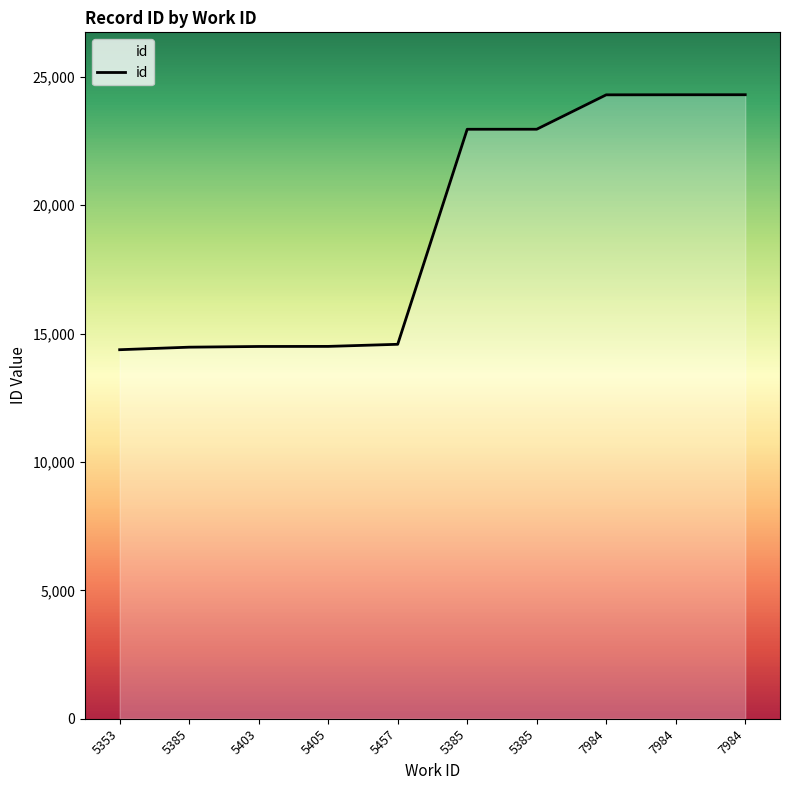

Which has a higher value, 5403 or 7984?

7984